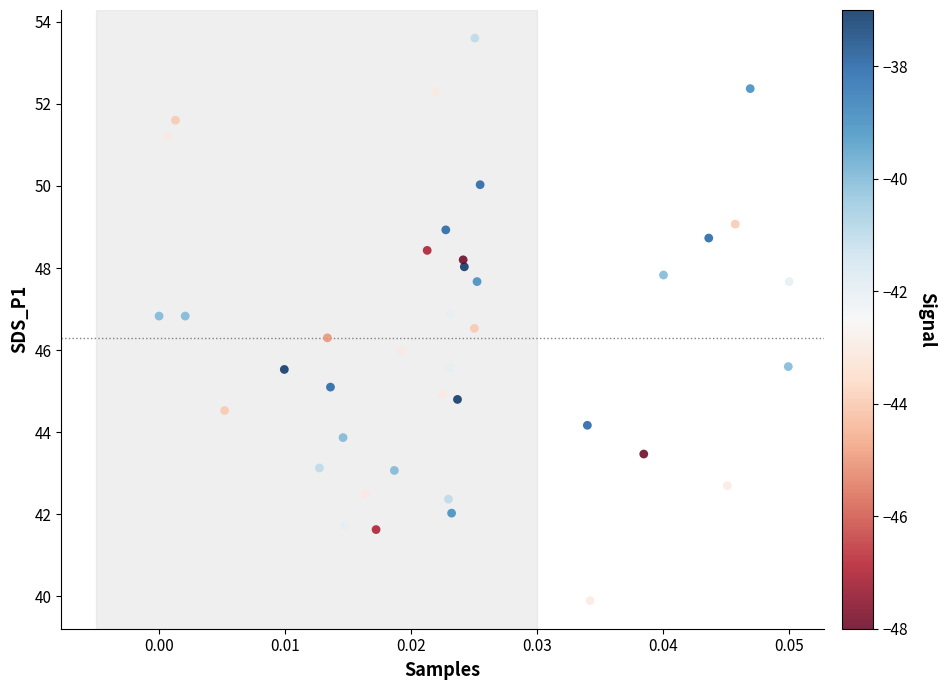

What is the range of Y values (max minus min)?

13.7